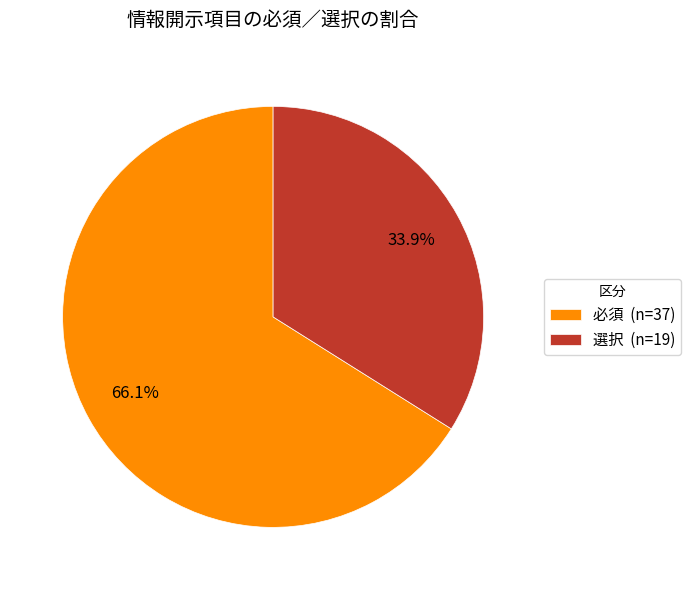

Is it true that 選択 is 34% of the pie?

True